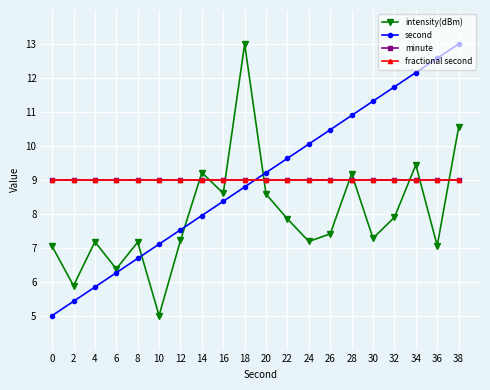

Is the value of second at 32 greater than the value of minute at 38?

Yes